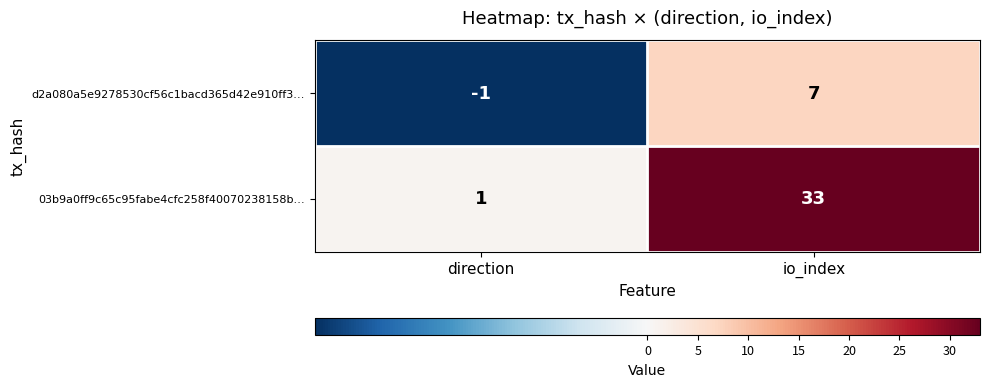

What is the sum of all 03b9a0ff9c65c95fabe4cfc258f40070238158b… values?

34